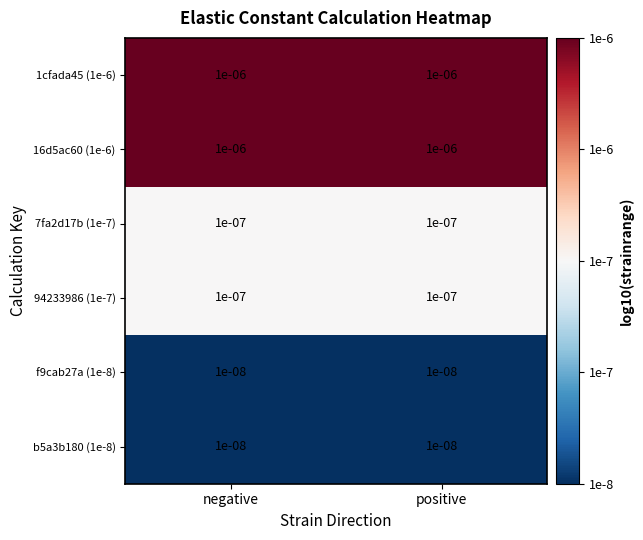

Is the value of 94233986 (1e-7) at negative greater than the value of 16d5ac60 (1e-6) at positive?

No